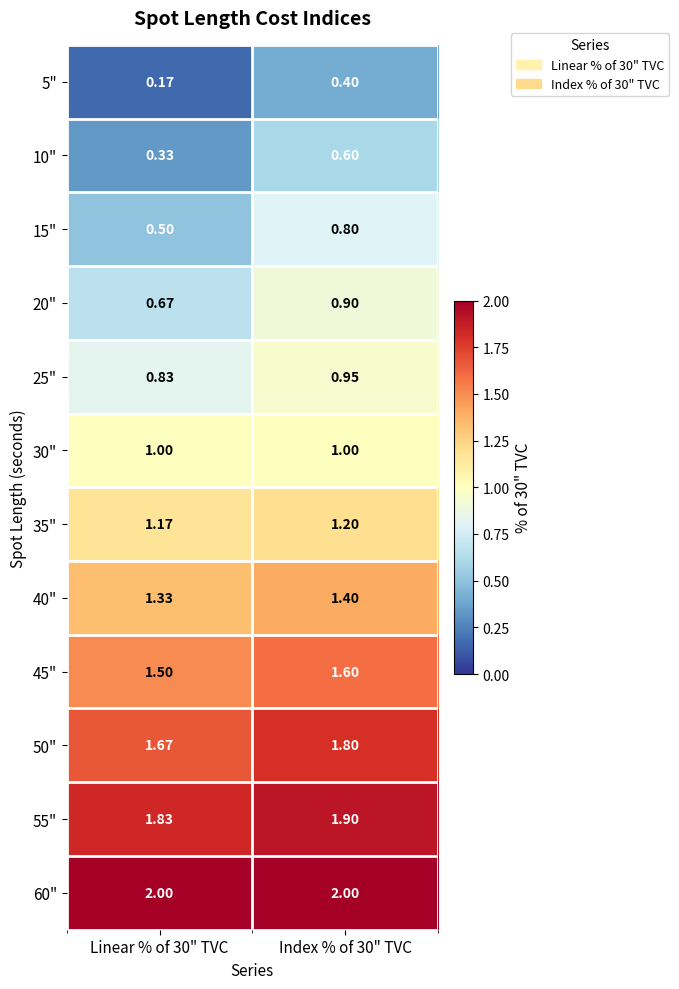

How many categories are shown in the chart?

2